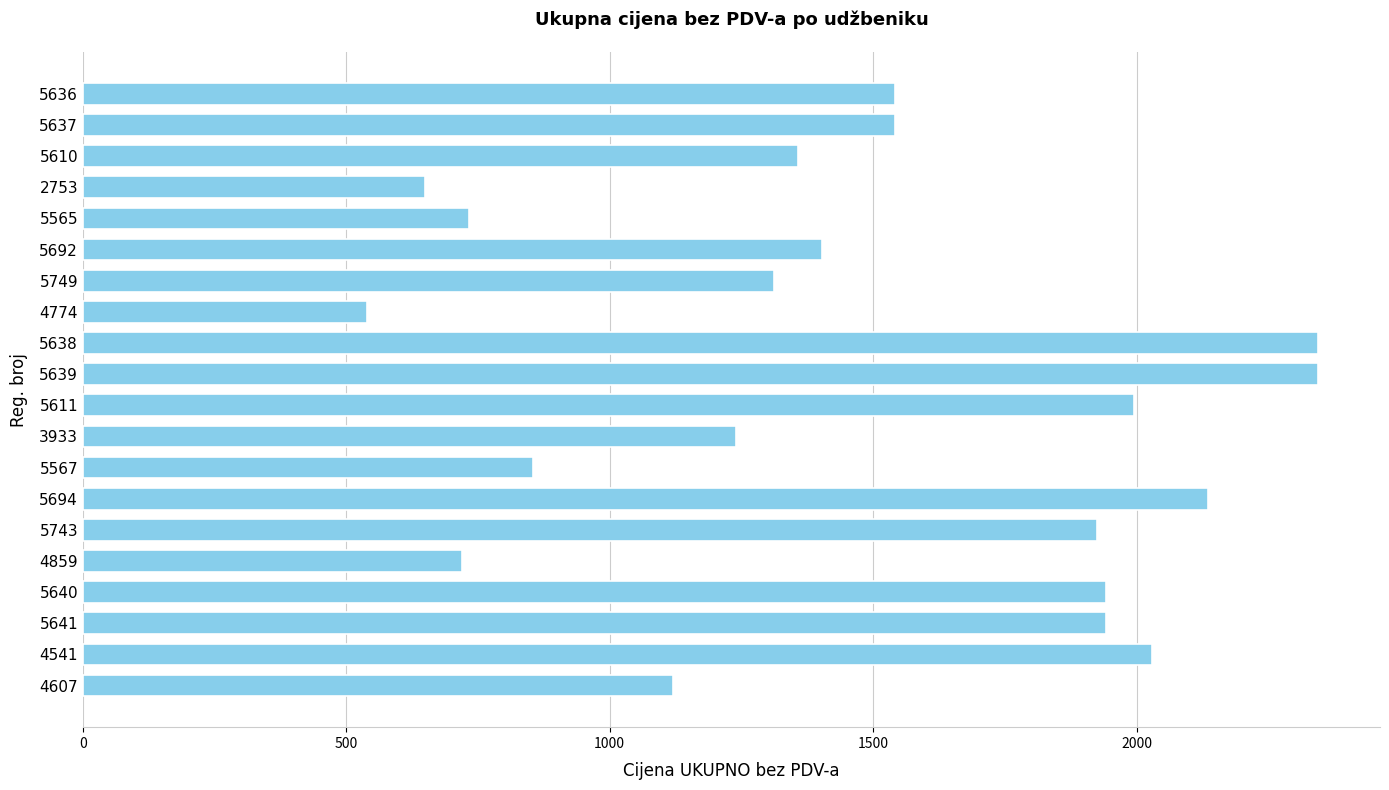

Which has a higher value, 5640 or 5694?

5694